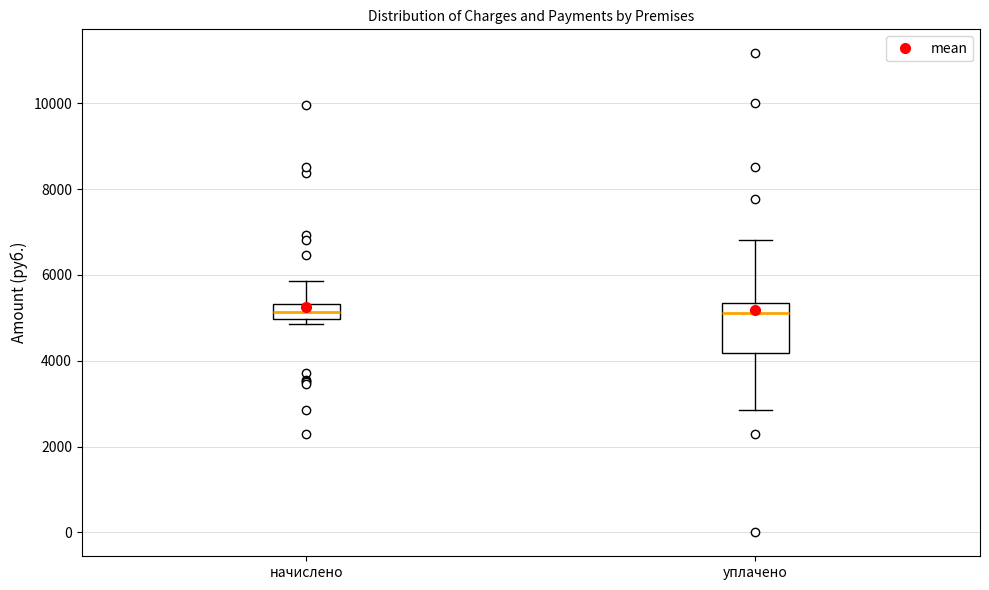

Reading left to right, transcribe this box plot: for each box, give where its median line is, the range the box spans, and where its two whiskers end, as read against the y-axis. The values are not printed on the chart, so give them approximately, as read against the axis.

начислено: median 5200, box 5000 to 5400, whiskers 4800 to 5800
уплачено: median 5200, box 4200 to 5400, whiskers 2800 to 6800